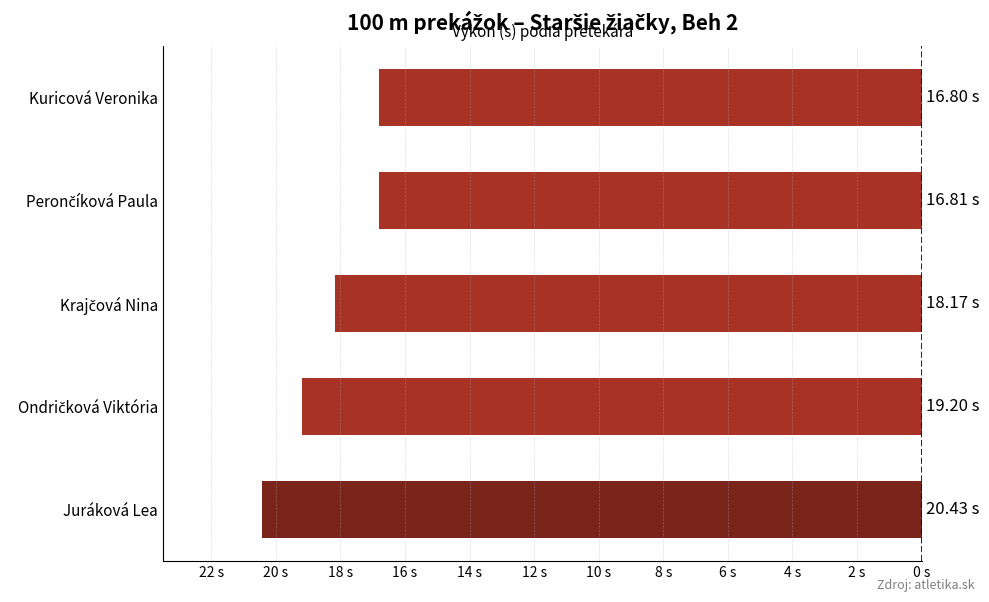

Does the chart contain any negative values?

Yes